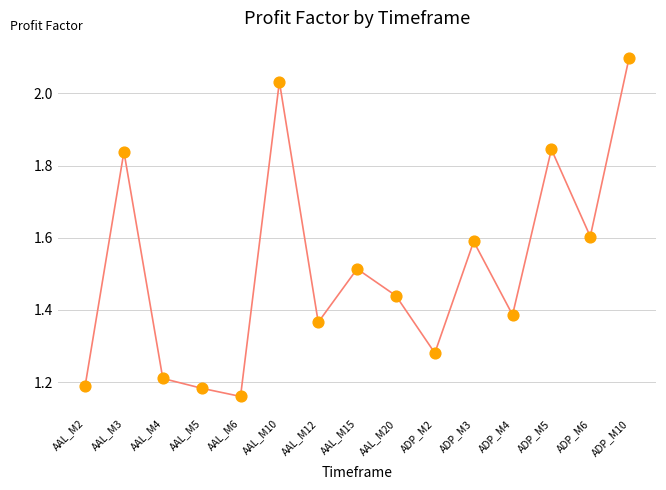

What is the change in value from AAL_M5 to AAL_M15?

+0.3